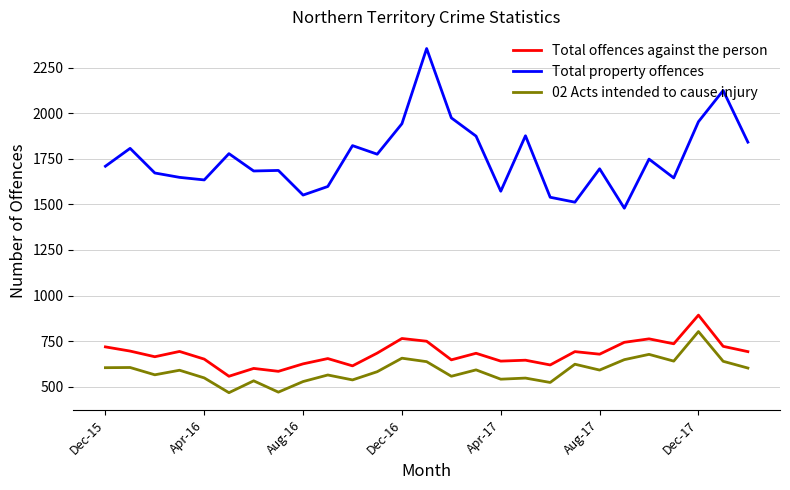

List the series in order of their peak value, lowest first.

02 Acts intended to cause injury, Total offences against the person, Total property offences